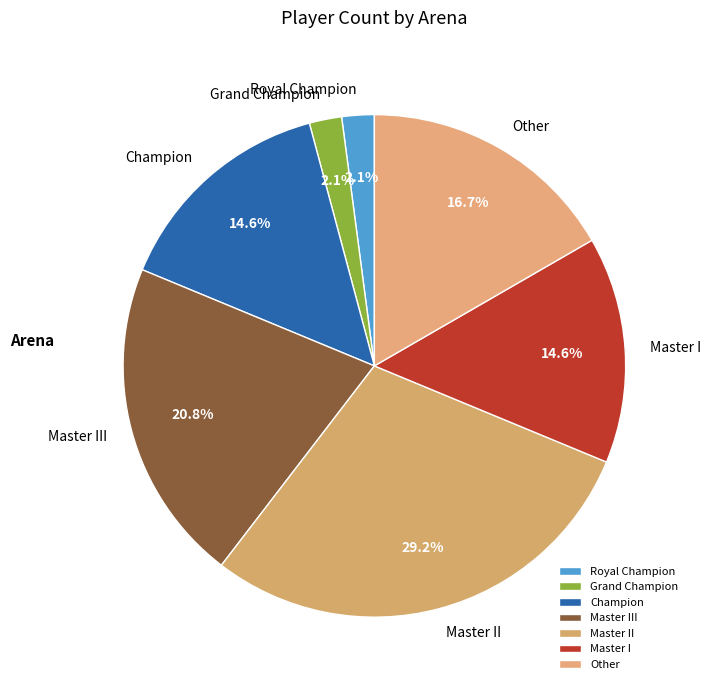

How much of the chart is everything except Master II?

70.8%